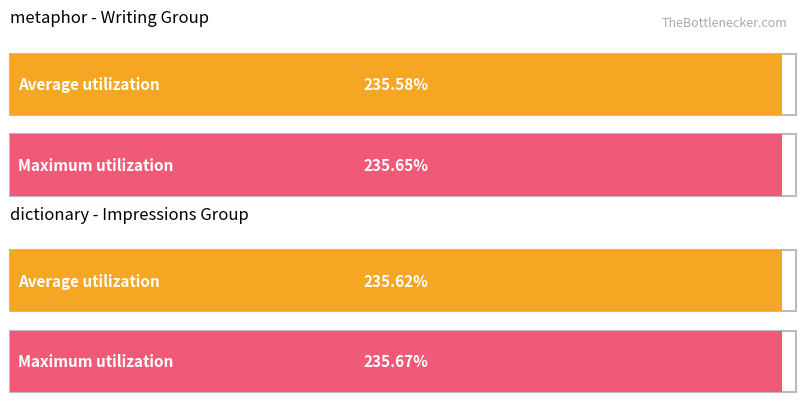

How many Average utilization values are between 23558 and 23562?

2